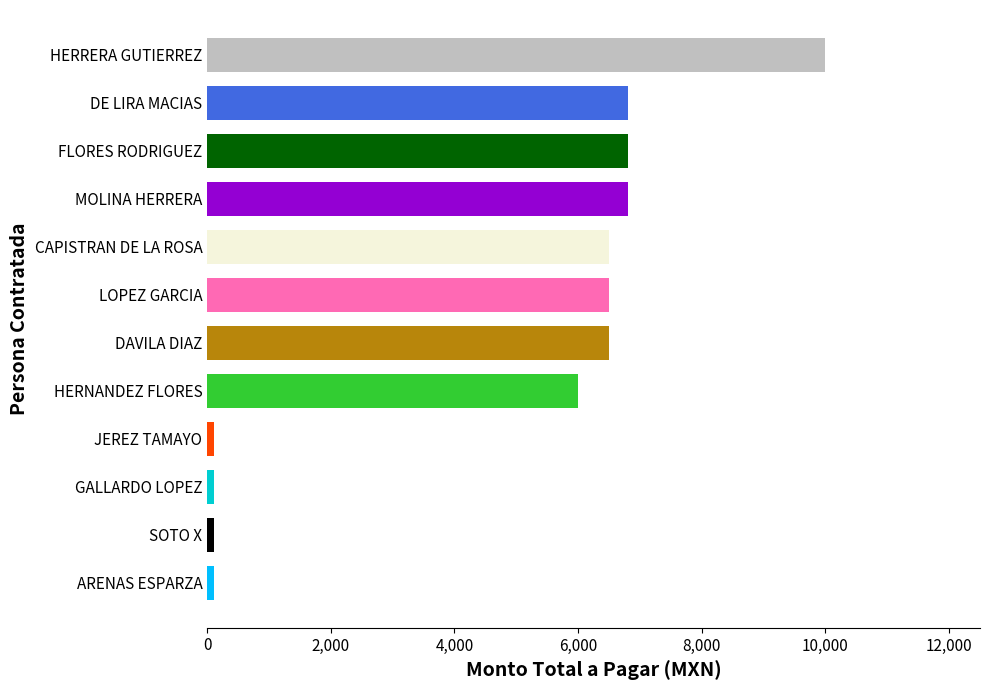

How many data points are less than 6500?

5